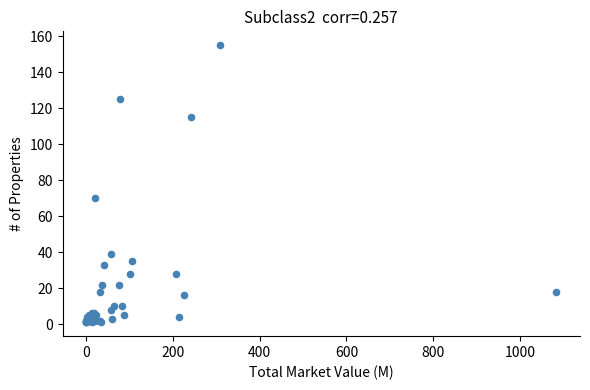

What Y value in the scatter plot is closest to 78?

70